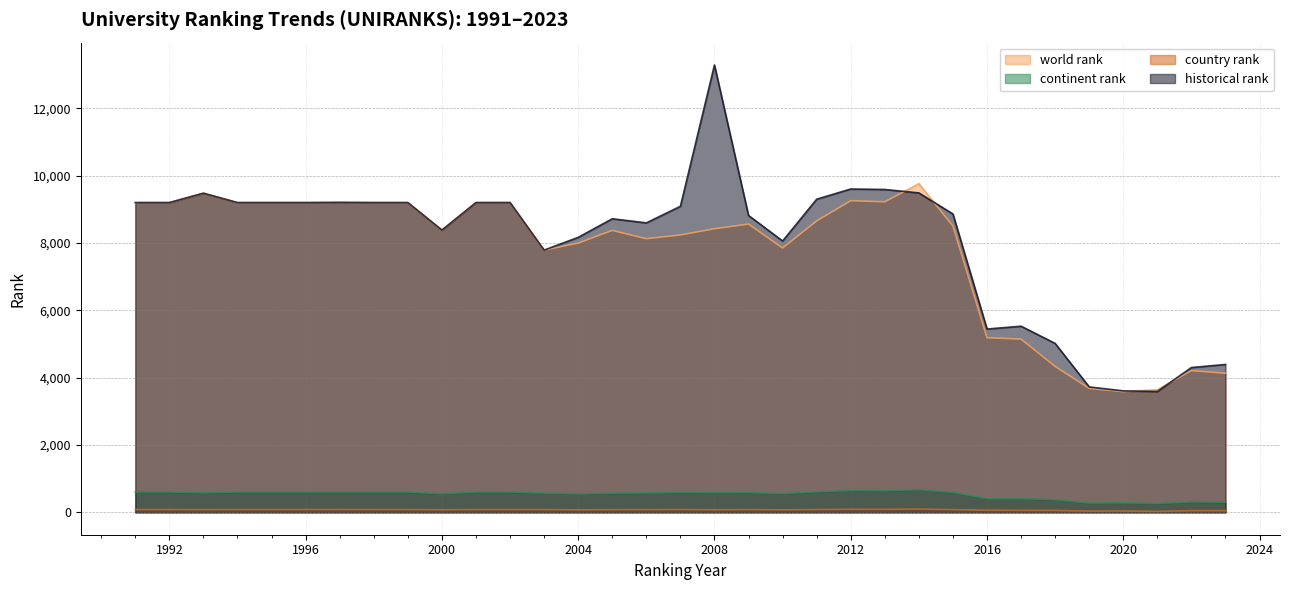

Where do world rank and historical rank first cross each other?

2013 and 2014